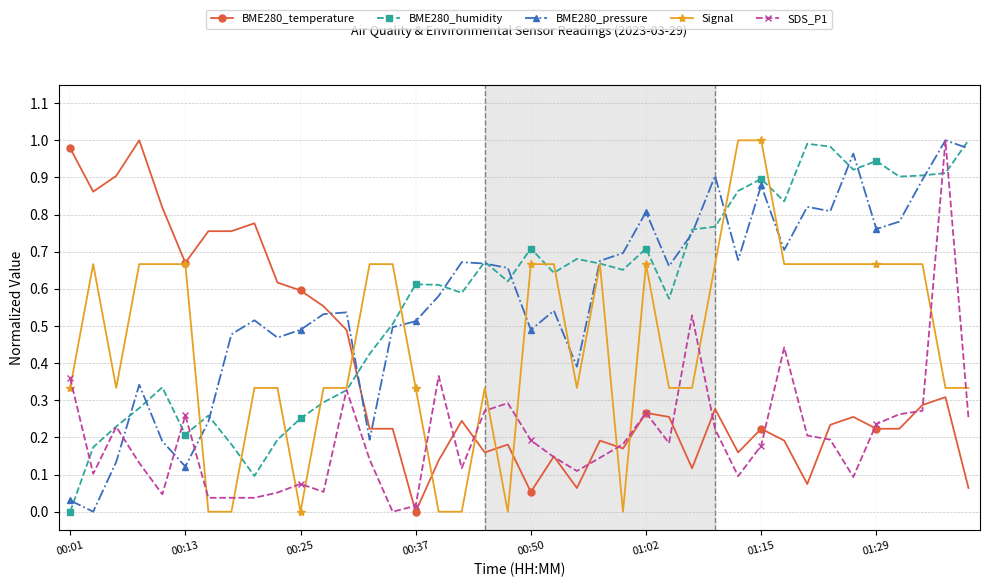

Reading left to right, transcribe all the data shown in this chart.

BME280_temperature: 1.0	0.9	0.9	1.0	0.8	0.7	0.8	0.8	0.8	0.6	0.6	0.6	0.5	0.2	0.2	0.0	0.1	0.2	0.2	0.2	0.1	0.1	0.1	0.2	0.2	0.3	0.3	0.1	0.3	0.2	0.2	0.2	0.1	0.2	0.3	0.2	0.2	0.3	0.3	0.1
BME280_humidity: 0.0	0.2	0.2	0.3	0.3	0.2	0.3	0.2	0.1	0.2	0.3	0.3	0.3	0.4	0.5	0.6	0.6	0.6	0.7	0.6	0.7	0.6	0.7	0.7	0.7	0.7	0.6	0.8	0.8	0.9	0.9	0.8	1.0	1.0	0.9	0.9	0.9	0.9	0.9	1.0
BME280_pressure: 0.0	0.0	0.1	0.3	0.2	0.1	0.2	0.5	0.5	0.5	0.5	0.5	0.5	0.2	0.5	0.5	0.6	0.7	0.7	0.7	0.5	0.5	0.4	0.7	0.7	0.8	0.7	0.7	0.9	0.7	0.9	0.7	0.8	0.8	1.0	0.8	0.8	0.9	1.0	1.0
Signal: 0.3	0.7	0.3	0.7	0.7	0.7	0.0	0.0	0.3	0.3	0.0	0.3	0.3	0.7	0.7	0.3	0.0	0.0	0.3	0.0	0.7	0.7	0.3	0.7	0.0	0.7	0.3	0.3	0.7	1.0	1.0	0.7	0.7	0.7	0.7	0.7	0.7	0.7	0.3	0.3
SDS_P1: 0.4	0.1	0.2	0.1	0.0	0.3	0.0	0.0	0.0	0.1	0.1	0.1	0.3	0.1	0.0	0.0	0.4	0.1	0.3	0.3	0.2	0.1	0.1	0.1	0.2	0.3	0.2	0.5	0.2	0.1	0.2	0.4	0.2	0.2	0.1	0.2	0.3	0.3	1.0	0.3